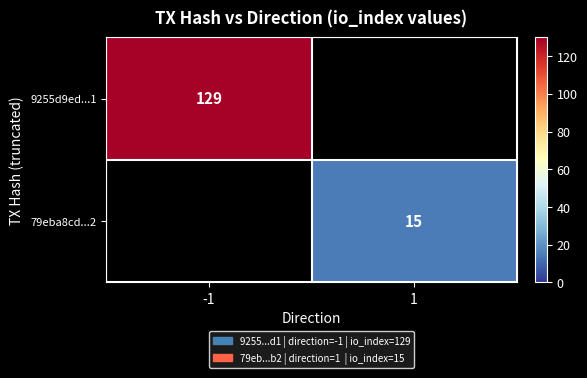

True or false: 79eba8cd...2 has a value of 15 at 1.

True